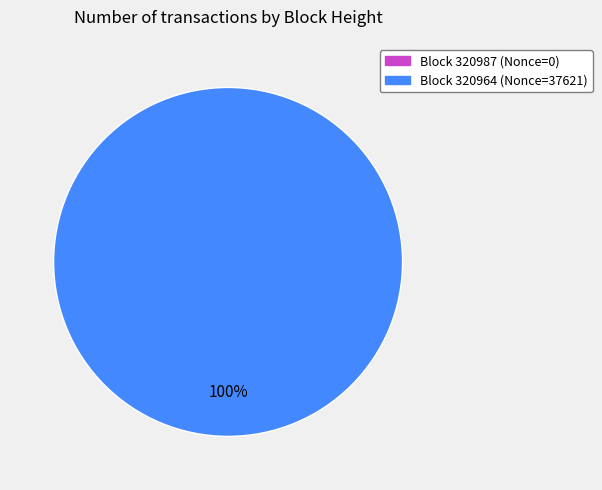

Which category accounts for the majority?

320964